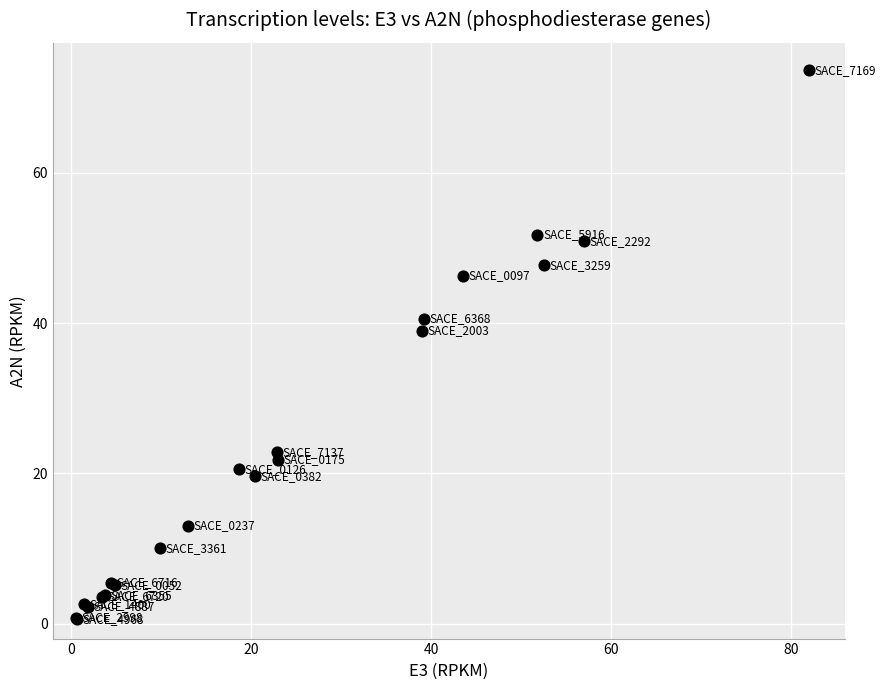

What Y value in the scatter plot is closest to 37?

39.0